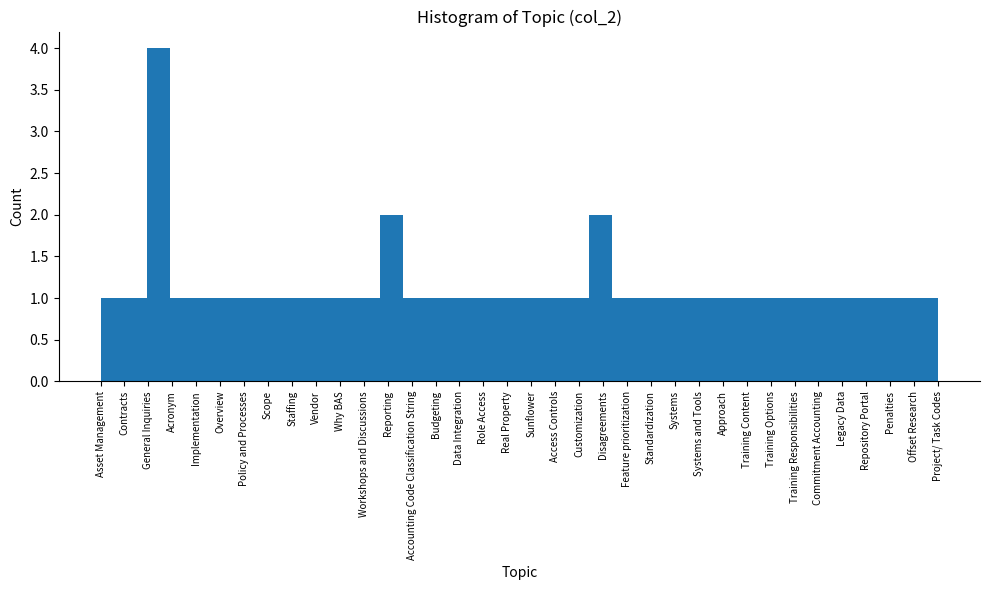

What position from the left is Training Options?

29